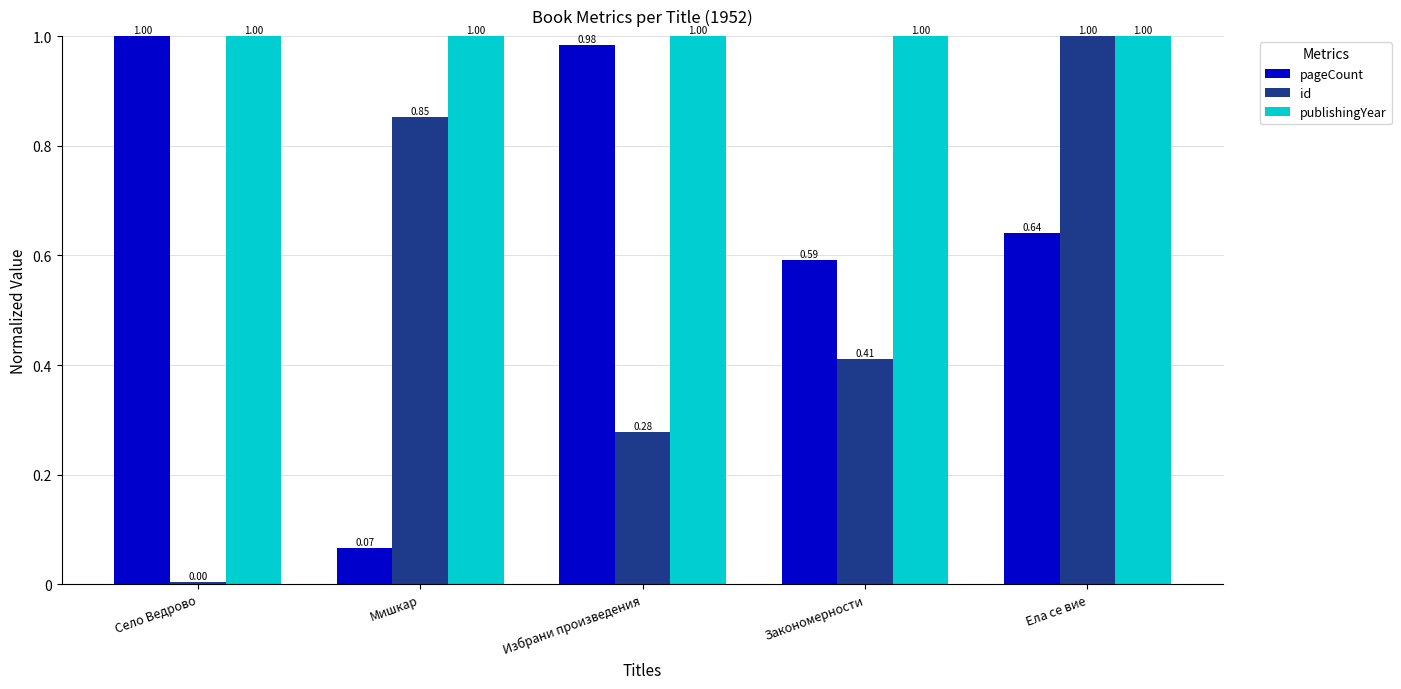

Which category has the lowest value across all series?

Село Ведрово